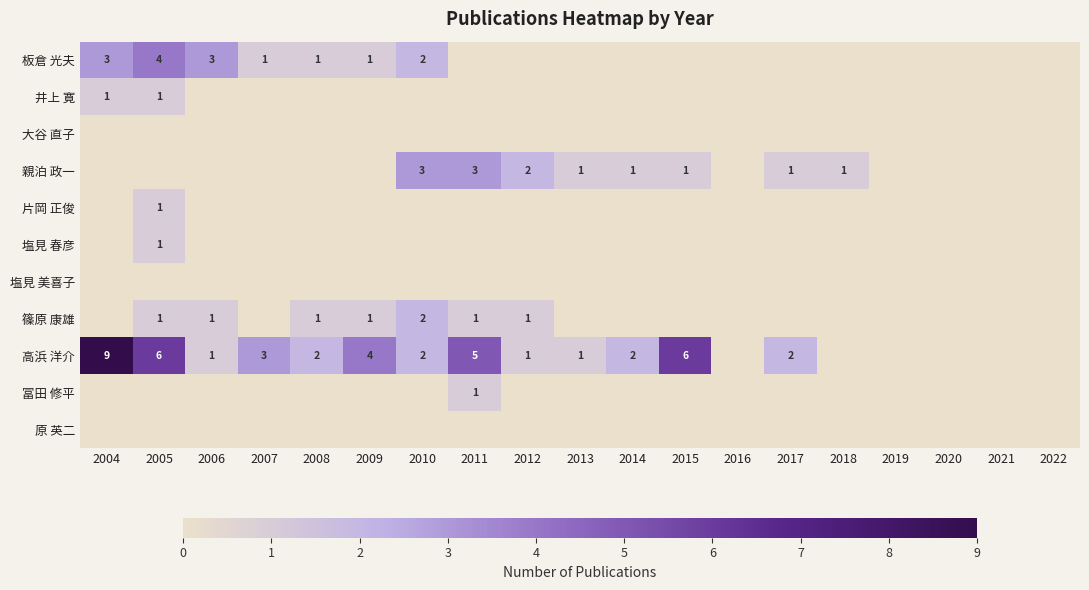

The 篠原 康雄 series shows 1 at 2011. True or false?

True